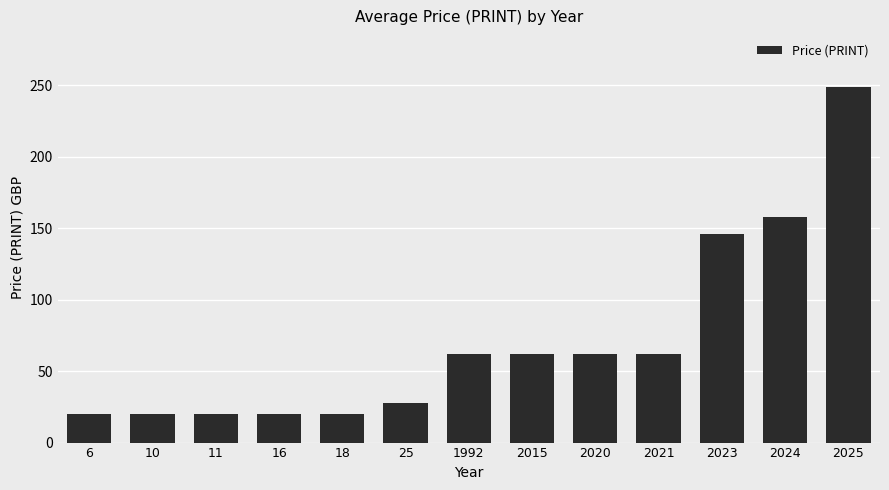

What is the difference between the maximum and minimum values?

229